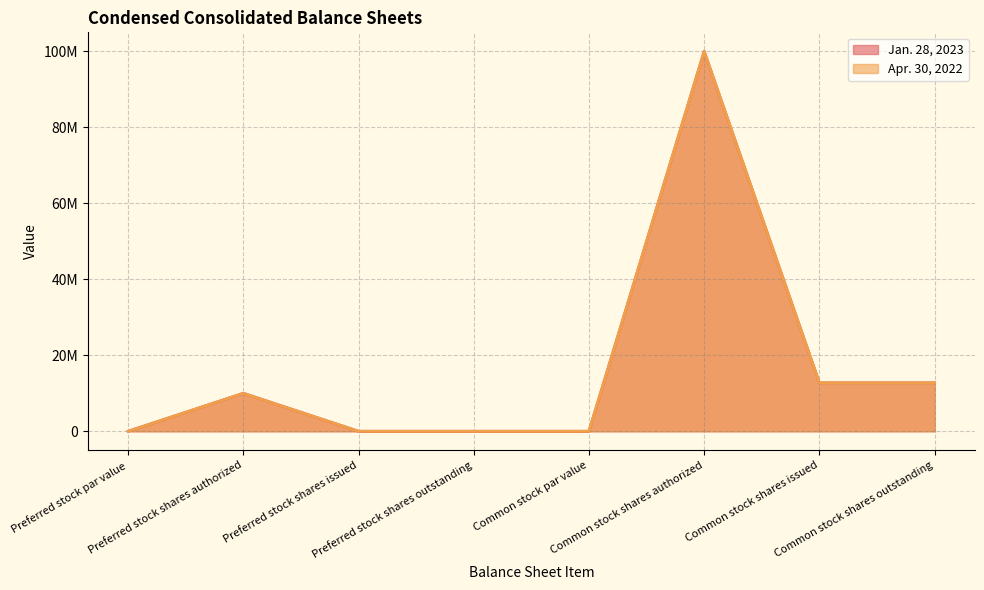

What position from the right is Common stock par value?

4